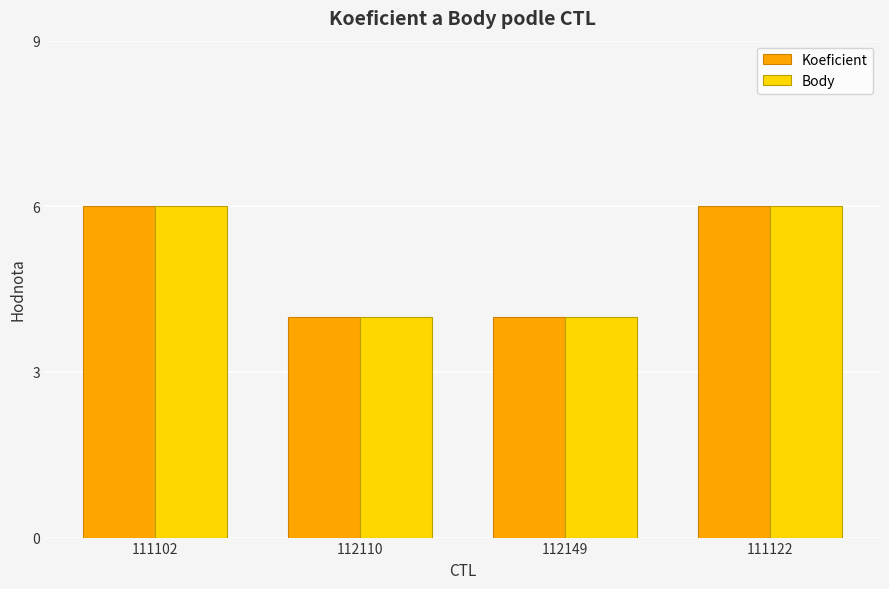

What is the smallest value displayed?

4